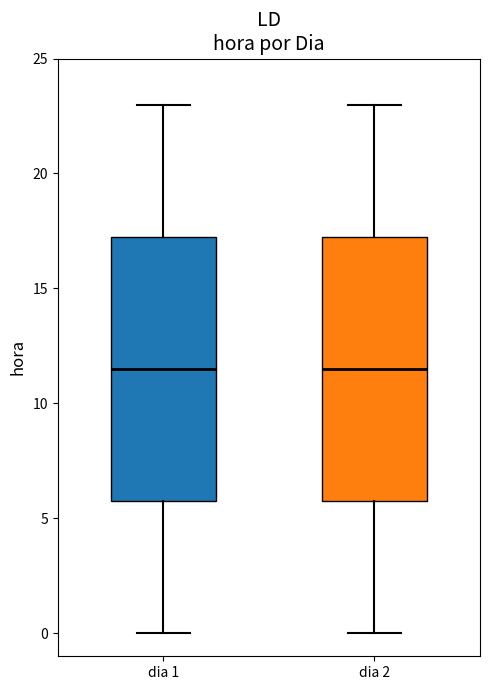

Reading left to right, read every box against the y-axis: the position of its median line, the range the box covers, and the ends of its whiskers. The values are not printed on the chart, so give them approximately, as read against the axis.

dia 1: median 11.5, box 6.0 to 17.5, whiskers 0.0 to 23.0
dia 2: median 11.5, box 6.0 to 17.5, whiskers 0.0 to 23.0